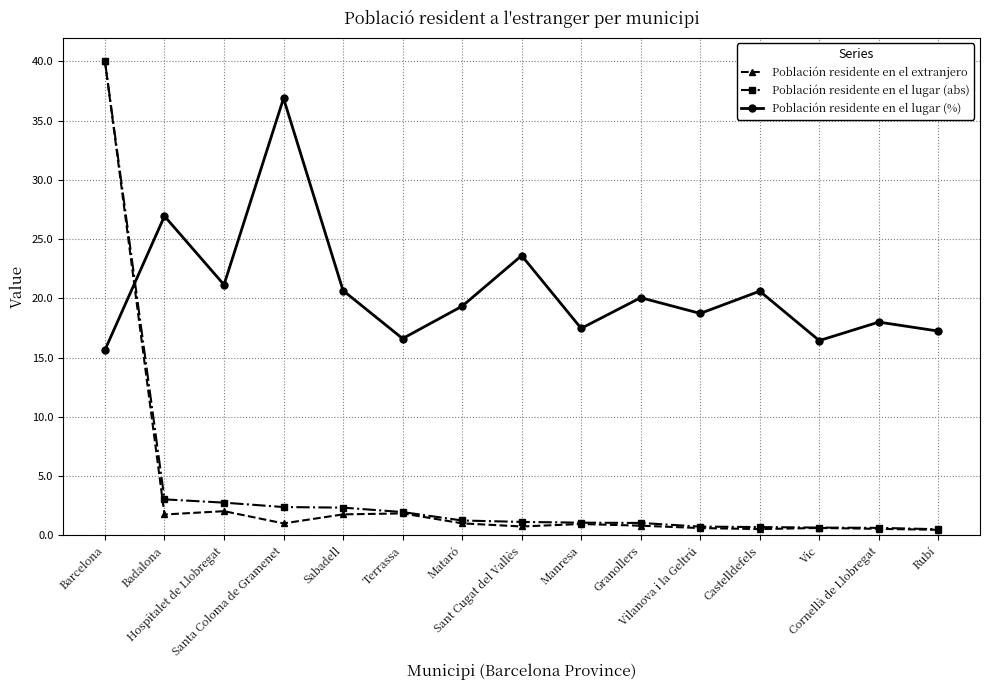

Read the Población residente en el lugar (%) value at Rubí.

17.2